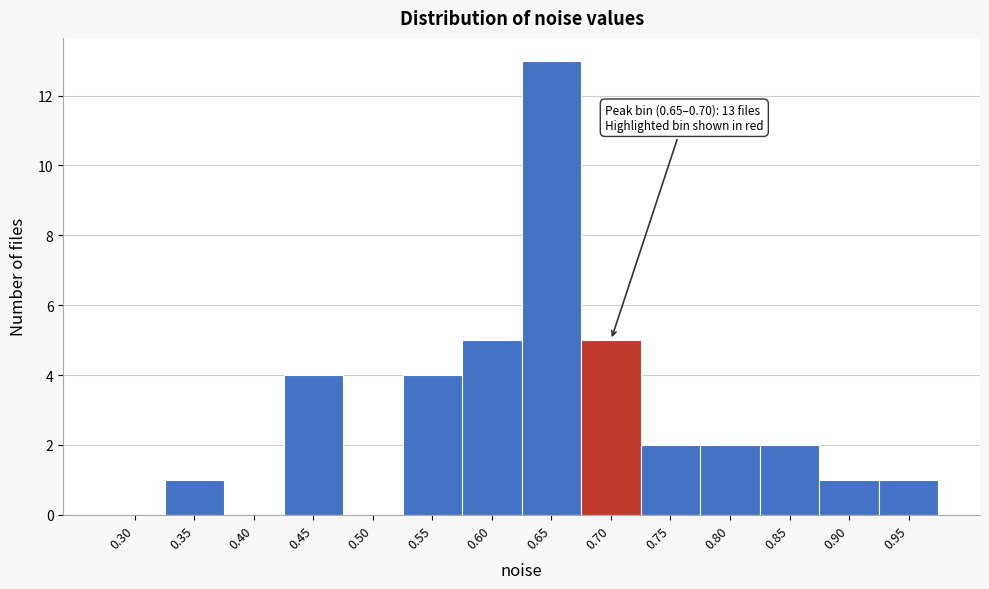

Reading left to right, list all the values displayed in this chart.

0.30=0	0.35=1	0.40=0	0.45=4	0.50=0	0.55=4	0.60=5	0.65=13	0.70=5	0.75=2	0.80=2	0.85=2	0.90=1	0.95=1